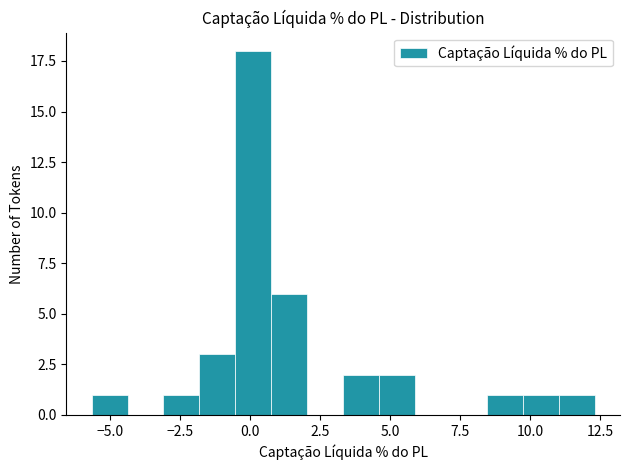

Around what value on the x-axis is the tallest bar? Give the approximate position of its centre, as read against the axis.

0.0